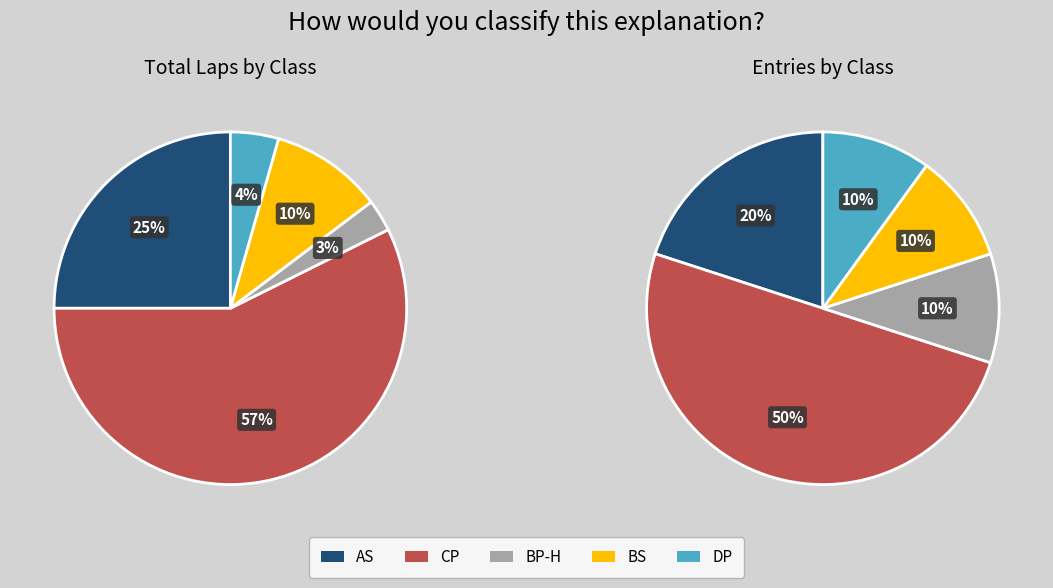

The Group 7 slice represents 78% of the pie. True or false?

False